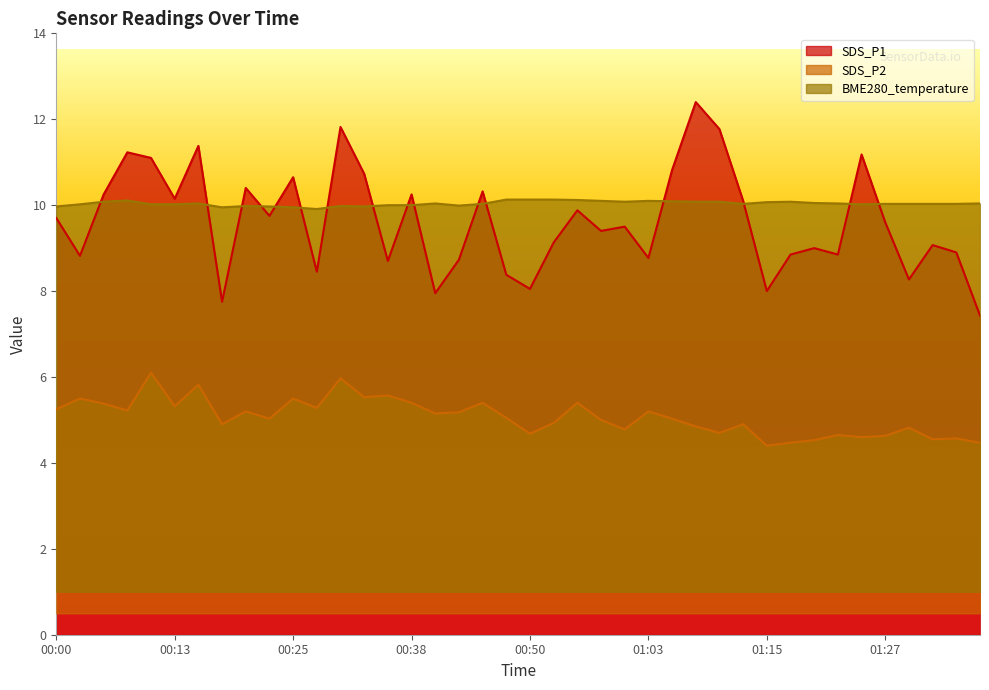

What is the label of the 14th point from the right?

01:05